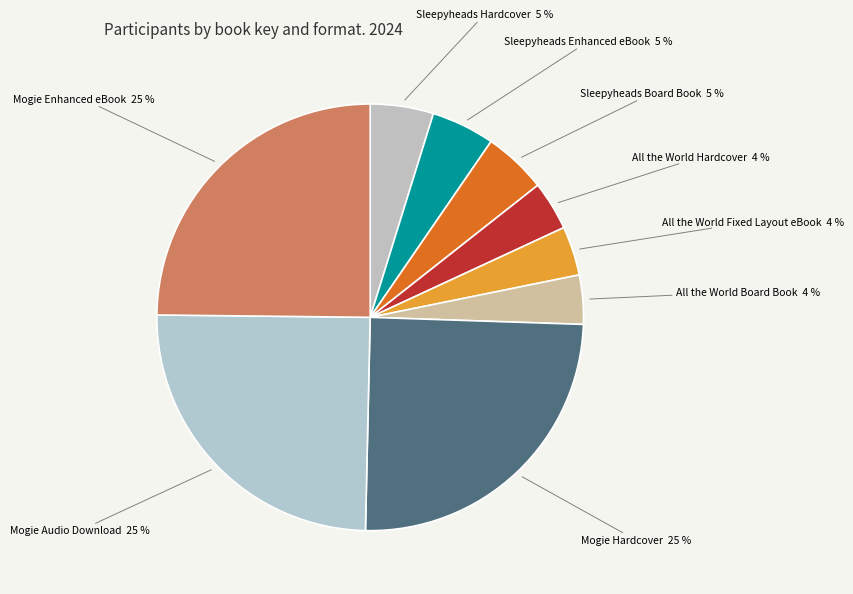

How many slices are in this pie chart?

9